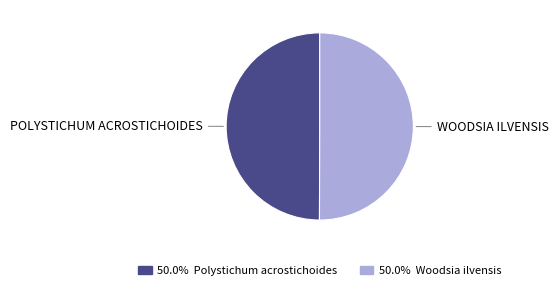

Count the number of slices in the pie.

2